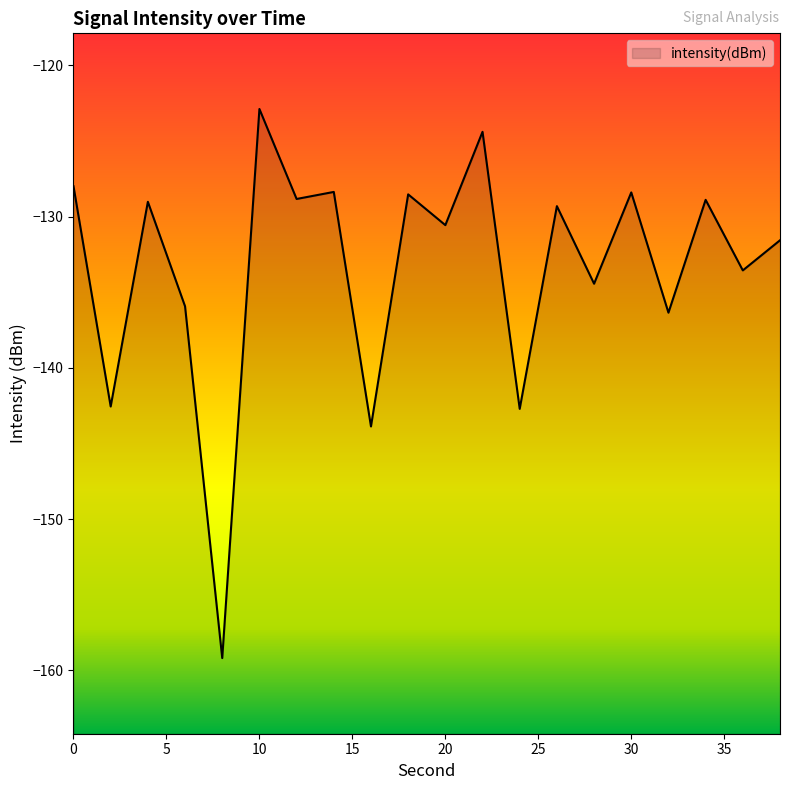

Count the number of values greater than -129.

8